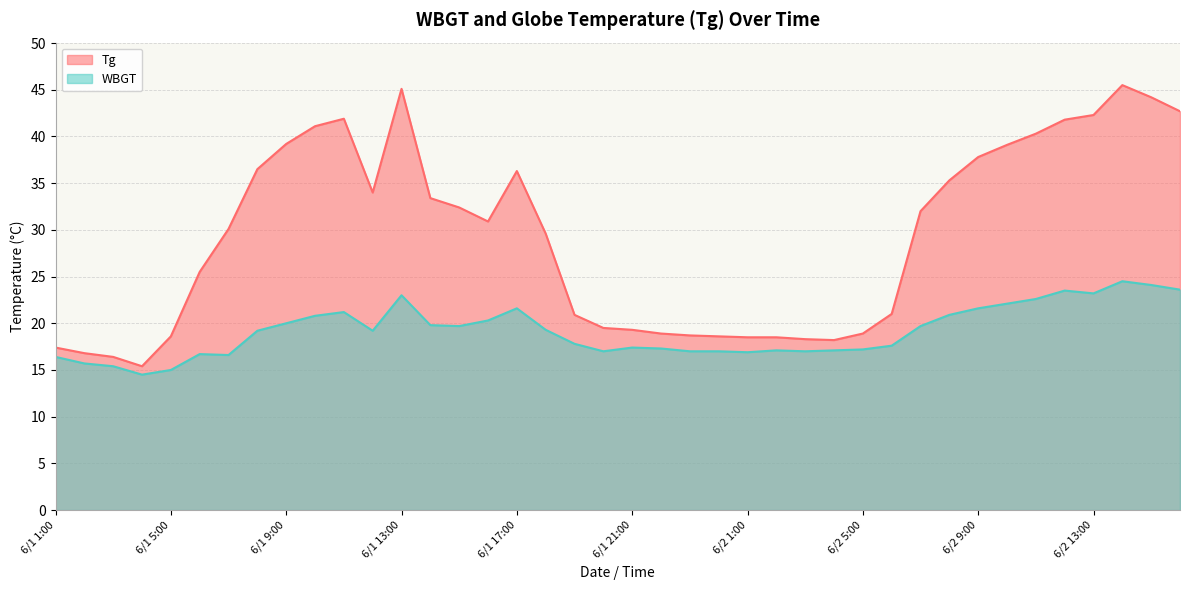

What is the label of the 35th point from the right?

6/1 6:00